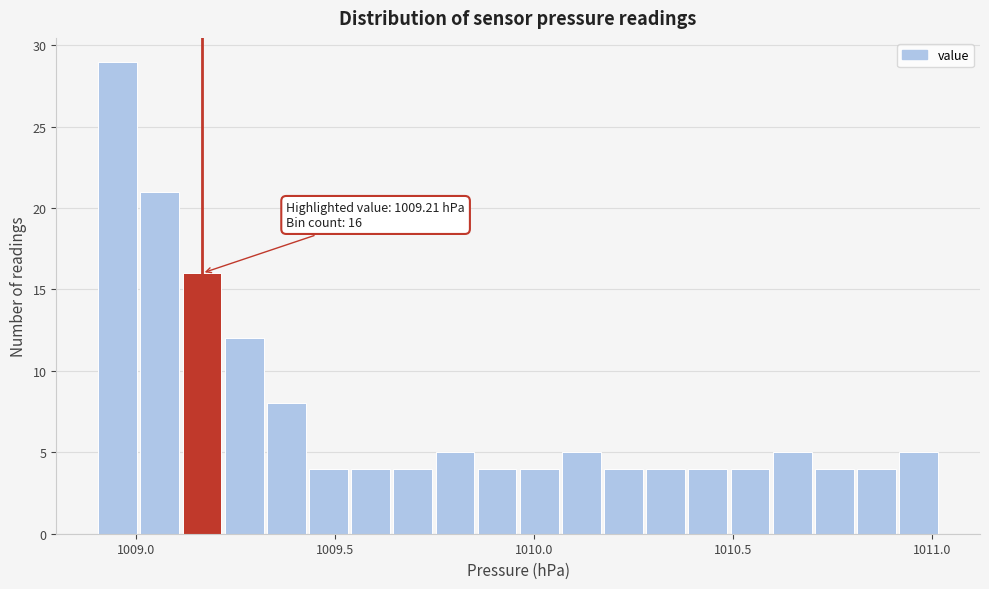

Around what value on the x-axis is the tallest bar? Give the approximate position of its centre, as read against the axis.

1008.95